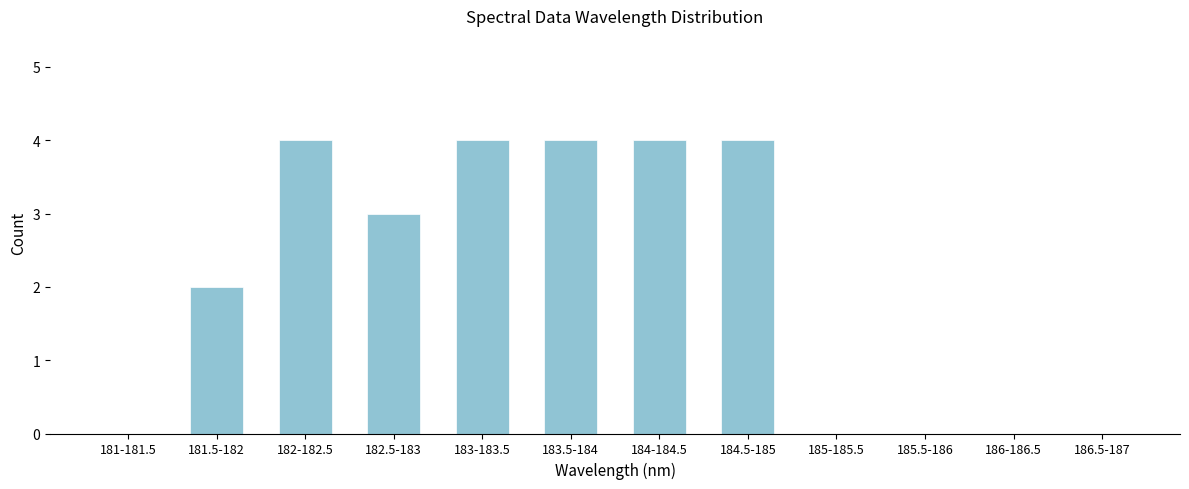

Reading right to left, extract all data points from this chart.

186.5-187=0	186-186.5=0	185.5-186=0	185-185.5=0	184.5-185=4	184-184.5=4	183.5-184=4	183-183.5=4	182.5-183=3	182-182.5=4	181.5-182=2	181-181.5=0